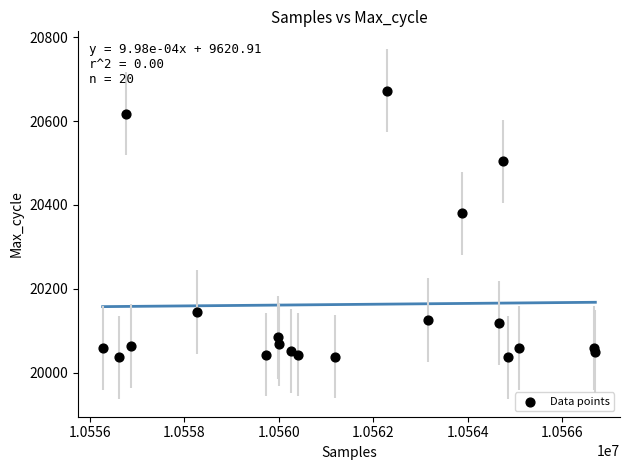

What Y value in the scatter plot is closest to 20354?

20380